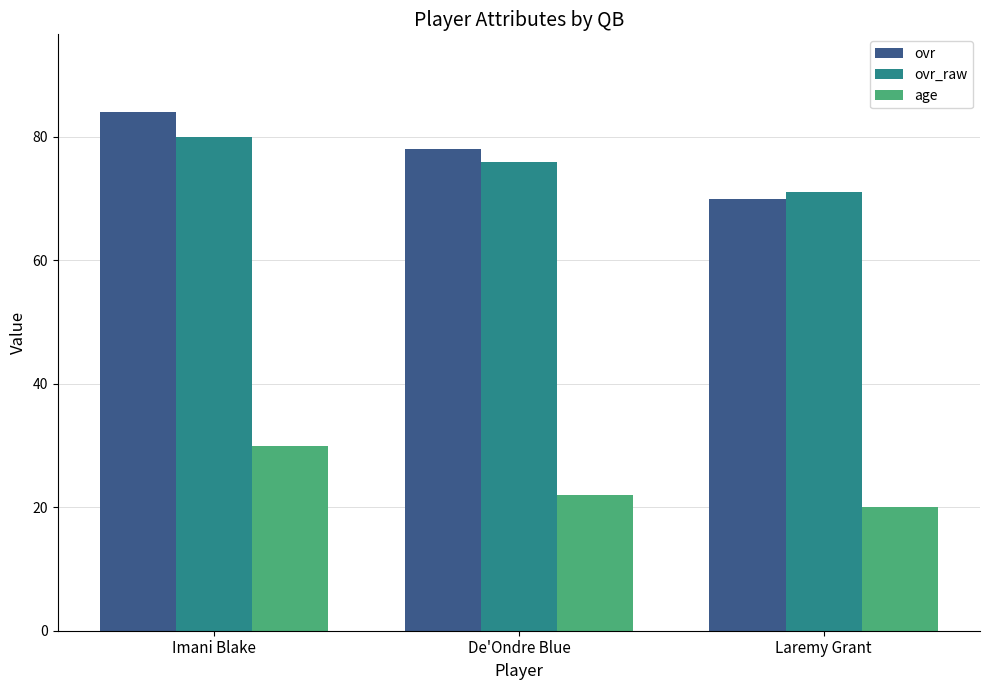

Count the ovr values in the range 70 to 84.

3